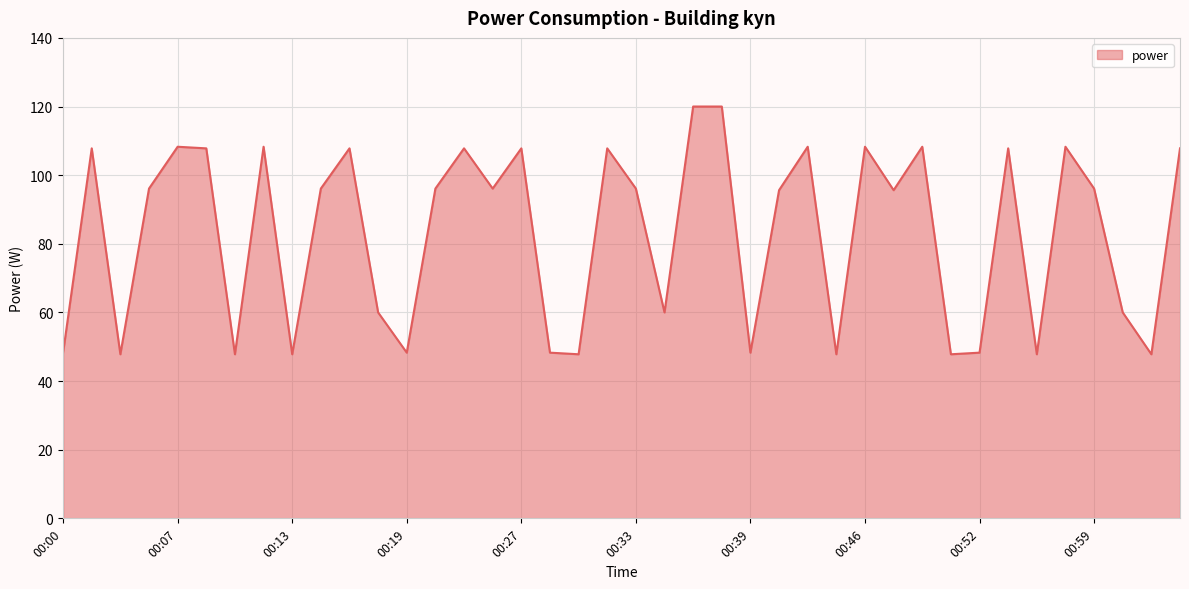

What is the sum of all values?

3323.8